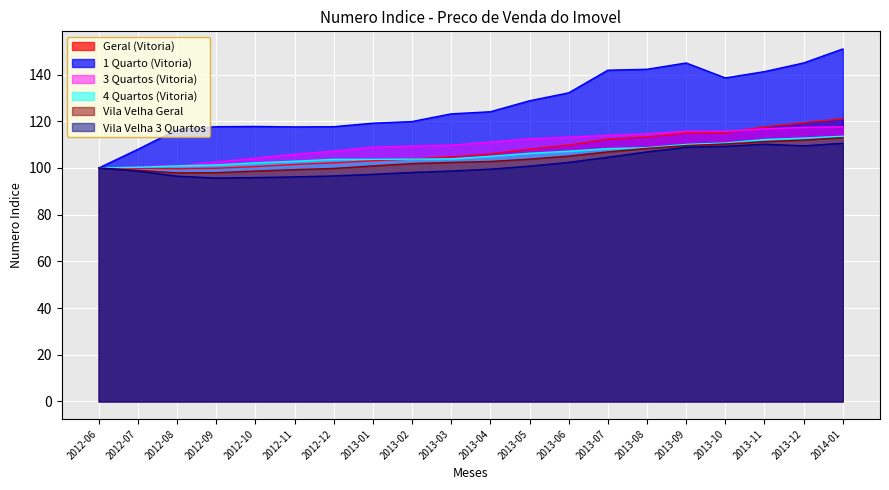

What is the sum of all Vila Velha Geral values?

2081.1